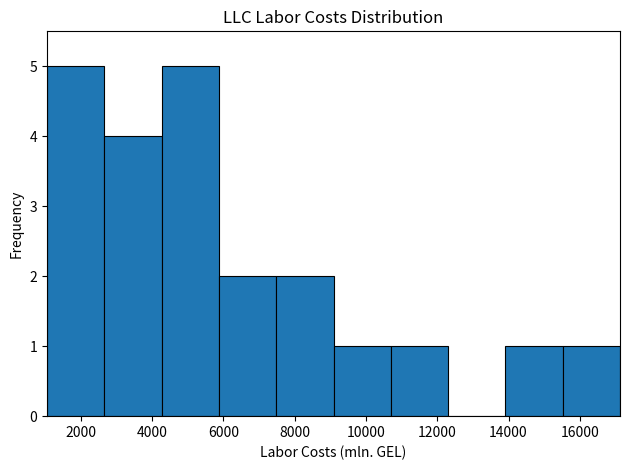

Reading left to right, transcribe this chart: for each bar, give the range it covers on the x-axis and its height. Neither the bar edges nor the heights are printed on the chart, so give them approximately, as read against the axes.

1000 to 2600: 5
2600 to 4200: 4
4200 to 5800: 5
5800 to 7400: 2
7400 to 9000: 2
9000 to 10600: 1
10600 to 12400: 1
12400 to 14000: 0
14000 to 15600: 1
15600 to 17200: 1